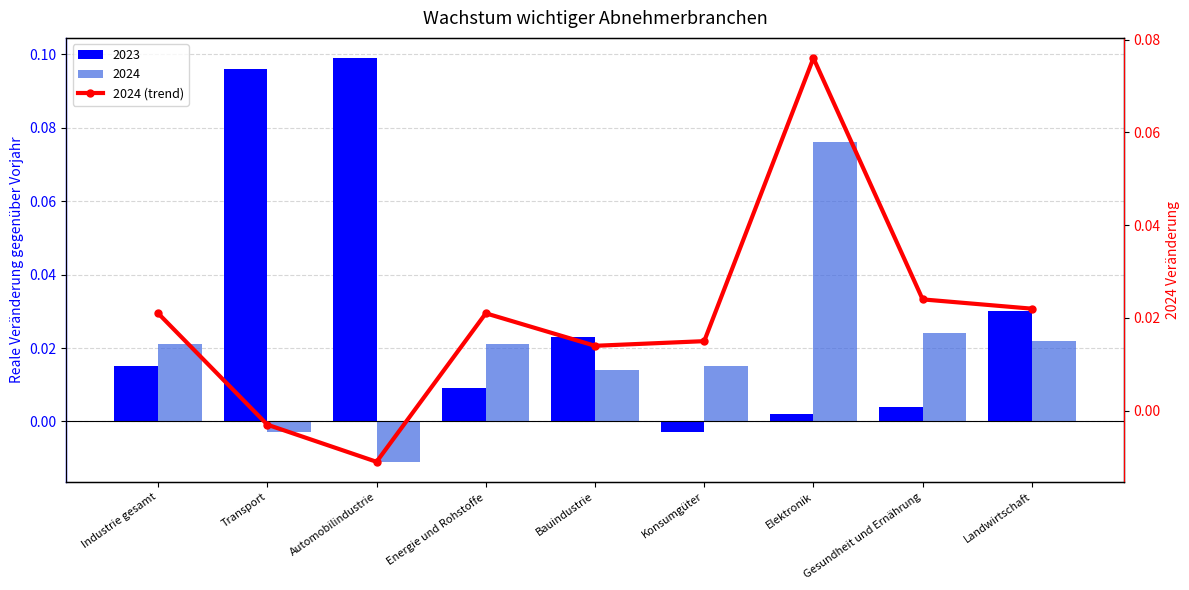

What is the difference between the maximum and minimum values?

0.1